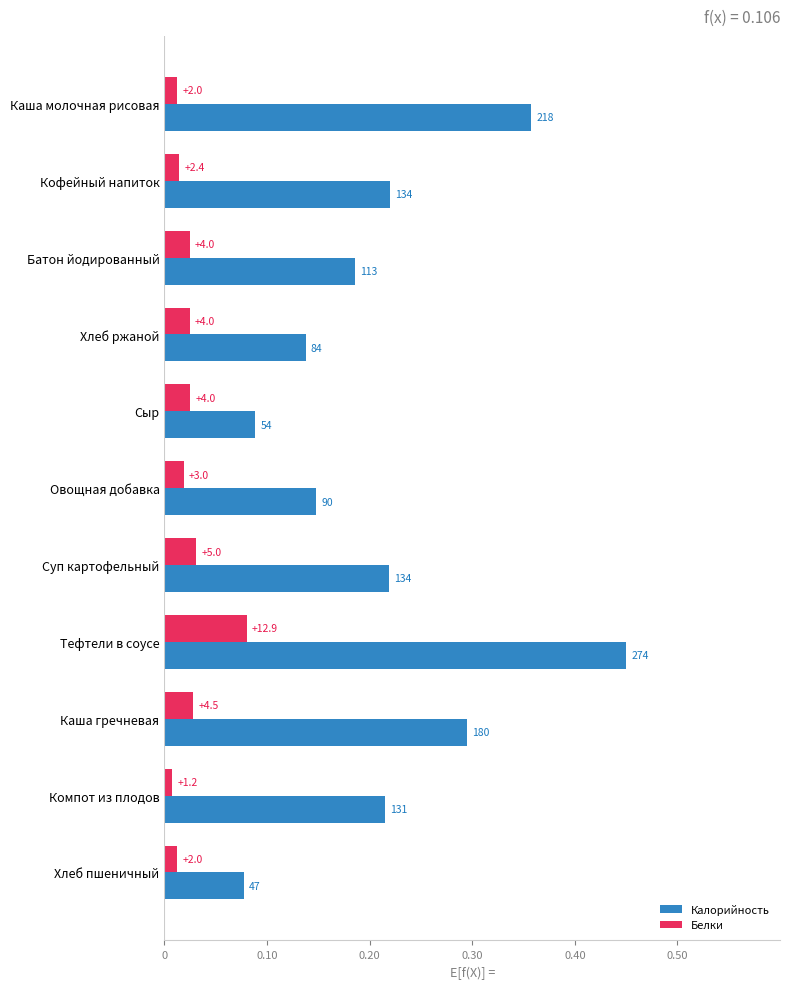

How many Калорийность values are between 0 and 1?

11